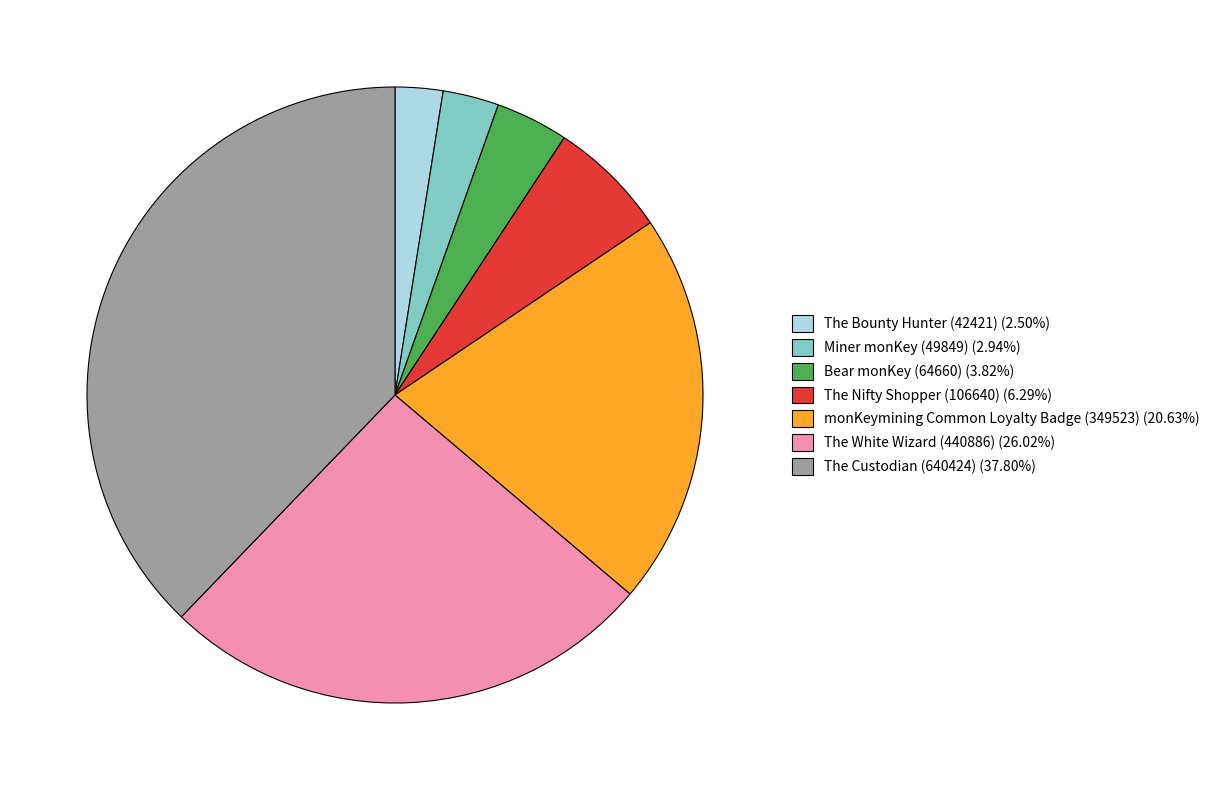

What is the largest slice in the pie chart?

The Custodian (640424)